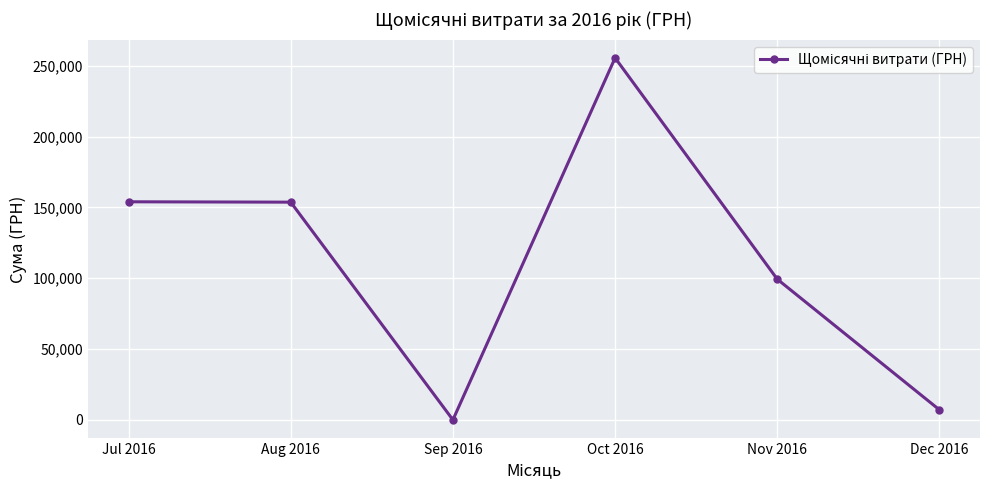

Is it true that the value at Dec 2016 is 7080.0?

True